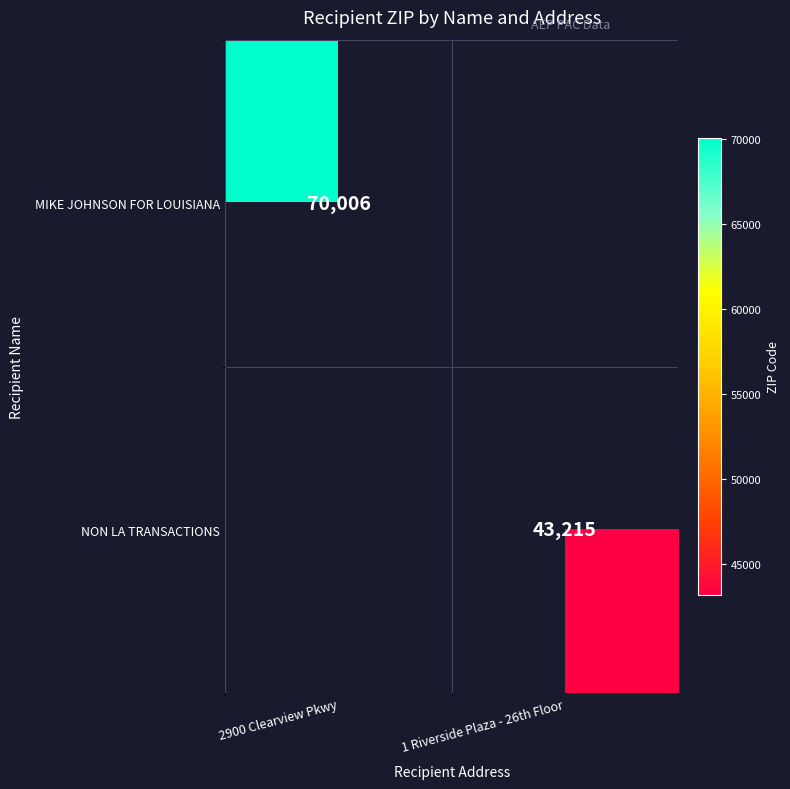

True or false: MIKE JOHNSON FOR LOUISIANA has a value of 47841 at 2900 Clearview Pkwy.

False